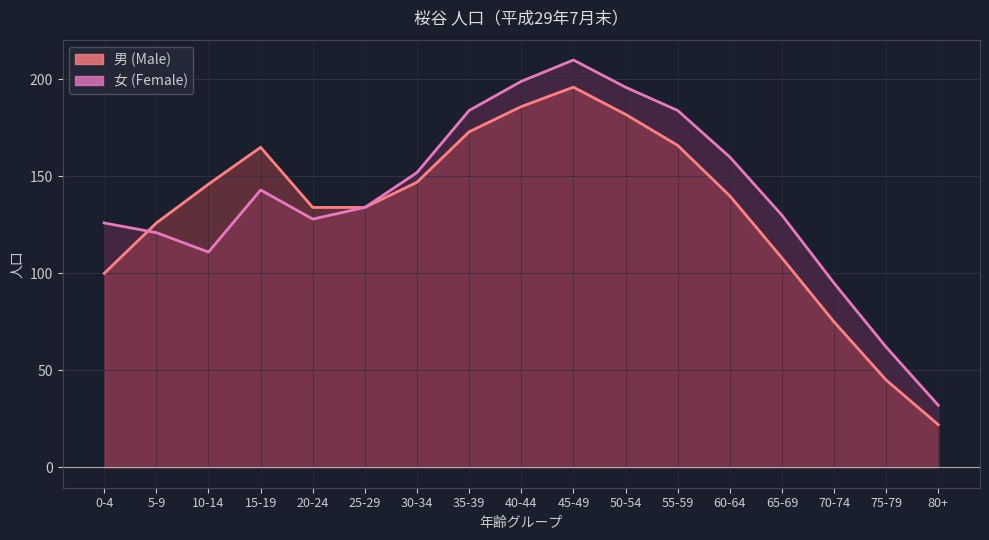

The value of 女 Line at 40-44 is 97. True or false?

False